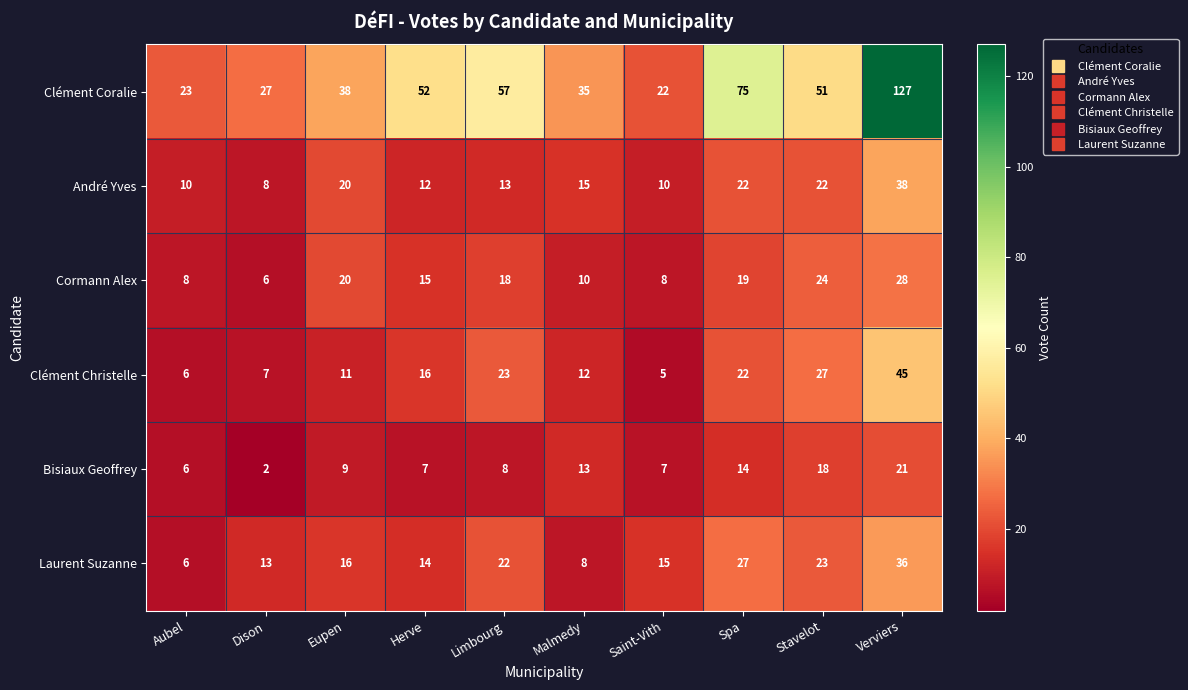

Which series has the largest total across all categories?

Clément Coralie